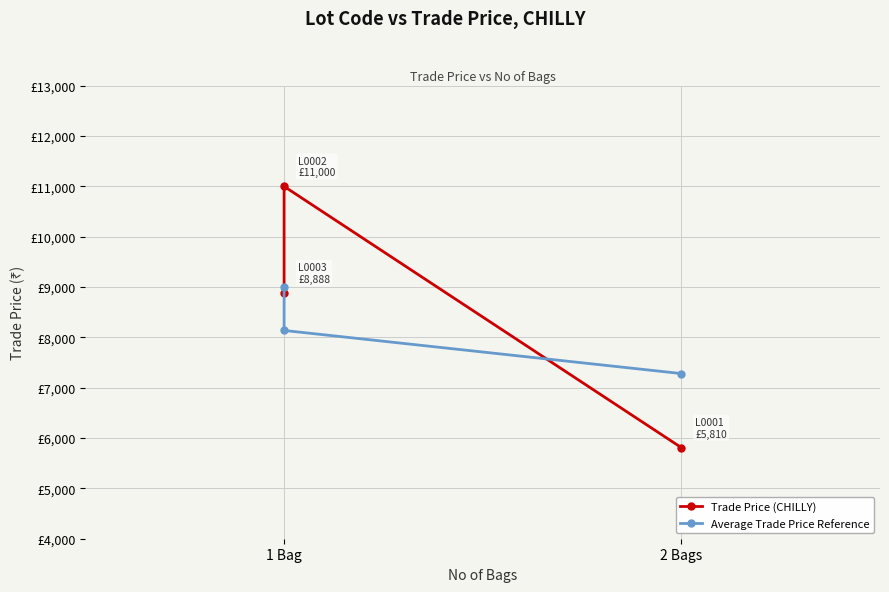

What is the average value of the Average Trade Price Reference series?

8137.7